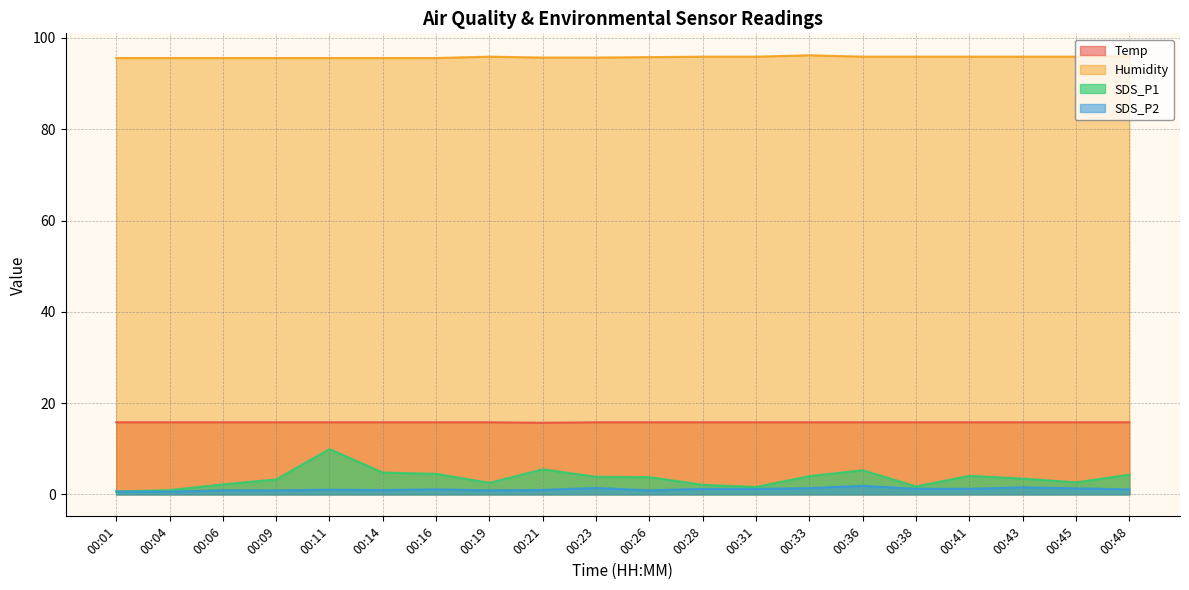

Reading left to right, list all the values displayed in this chart.

Temp: 15.8	15.8	15.8	15.8	15.8	15.8	15.8	15.8	15.7	15.8	15.8	15.8	15.8	15.8	15.8	15.8	15.8	15.8	15.8	15.8
Humidity: 95.6	95.6	95.6	95.6	95.6	95.6	95.6	95.9	95.7	95.7	95.8	95.9	95.9	96.2	95.9	95.9	95.9	95.9	95.9	96.0
SDS_P1: 0.6	0.9	2.2	3.3	9.9	4.8	4.5	2.5	5.5	3.9	3.8	2.1	1.6	4.0	5.3	1.8	4.1	3.5	2.6	4.3
SDS_P2: 0.6	0.6	0.9	0.9	1.0	0.9	1.1	0.9	1.0	1.4	0.9	1.2	1.2	1.4	1.9	1.2	1.2	1.6	1.3	1.1